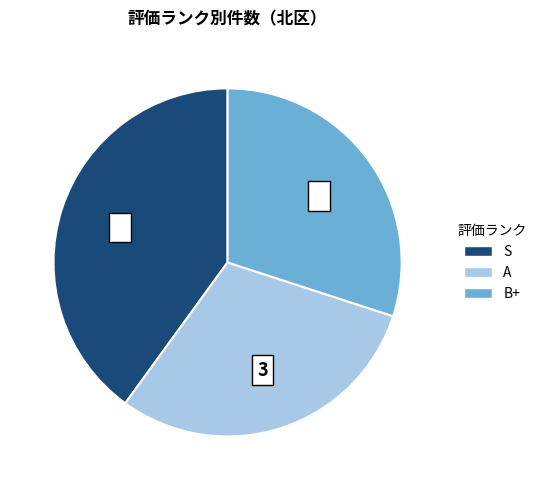

Does any single category account for the majority?

No